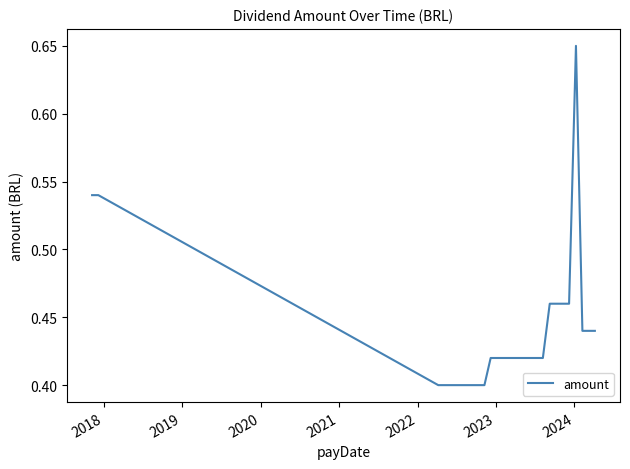

Is this an area chart (filled region under the line)?

No